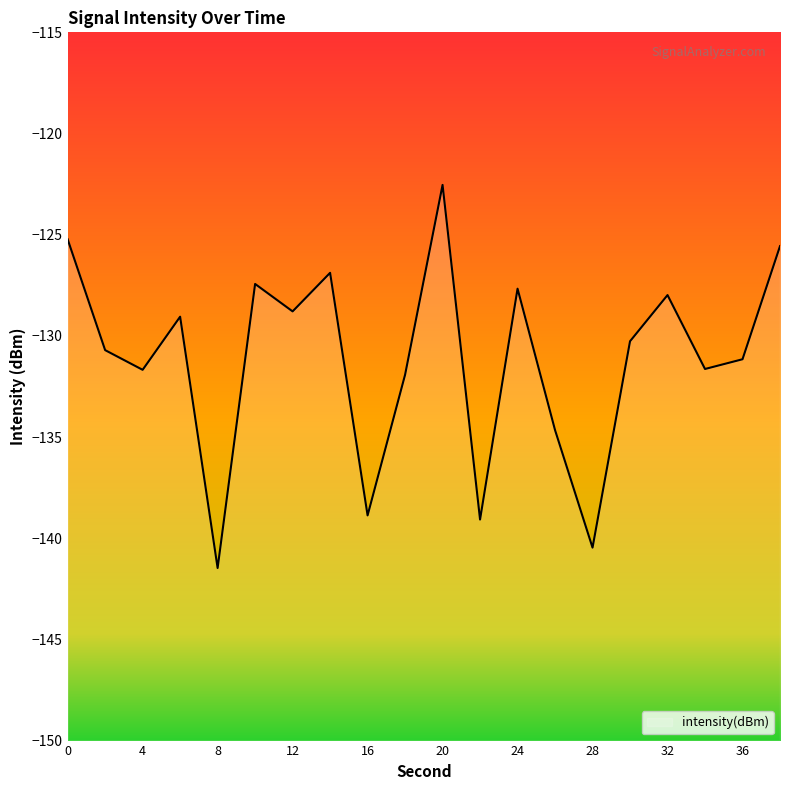

Reading left to right, list all the values displayed in this chart.

0=-125.2	2=-130.7	4=-131.7	6=-129.1	8=-141.5	10=-127.4	12=-128.8	14=-126.9	16=-138.9	18=-131.9	20=-122.5	22=-139.1	24=-127.7	26=-134.7	28=-140.5	30=-130.3	32=-128.0	34=-131.6	36=-131.2	38=-125.6